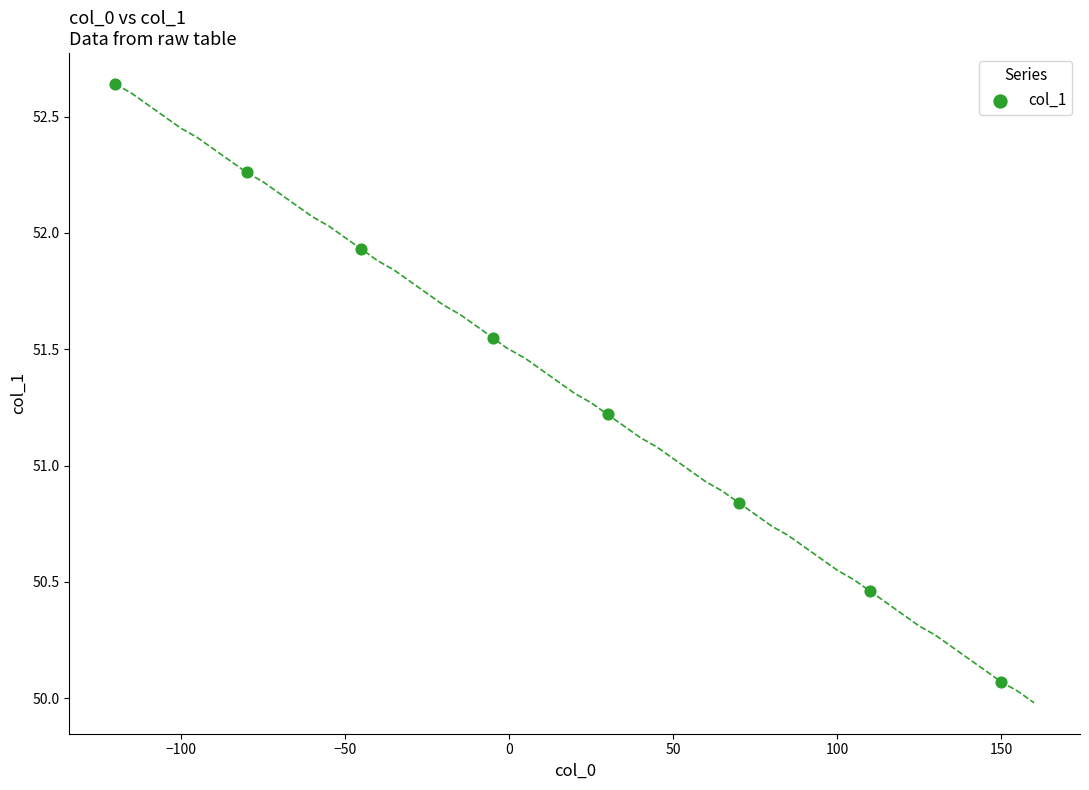

What is the average X value?

13.8